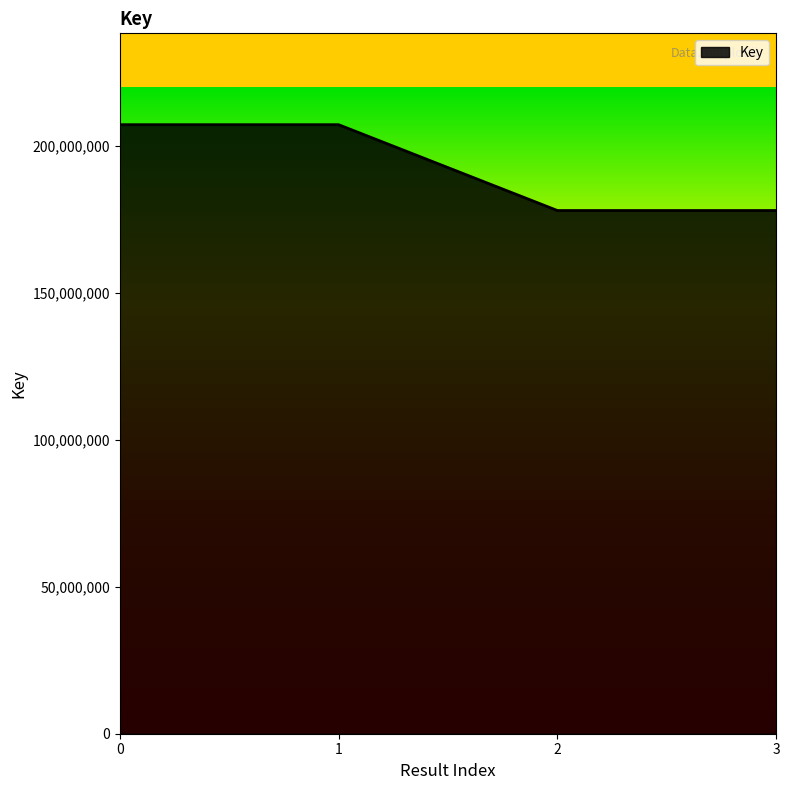

What is the smallest value displayed?

177998152